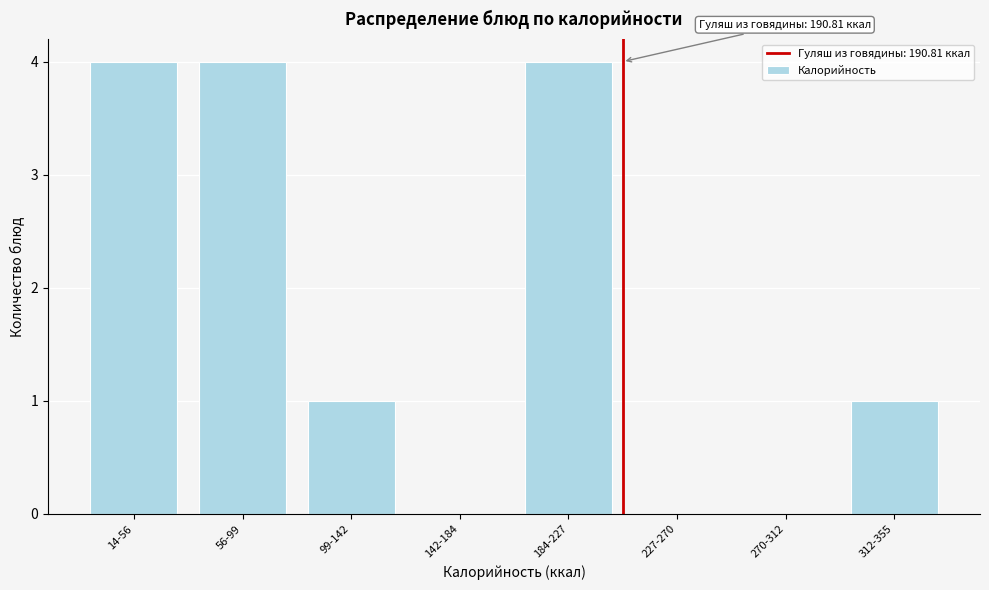

Reading left to right, transcribe all the data shown in this chart.

14-56=4	56-99=4	99-142=1	142-184=0	184-227=4	227-270=0	270-312=0	312-355=1